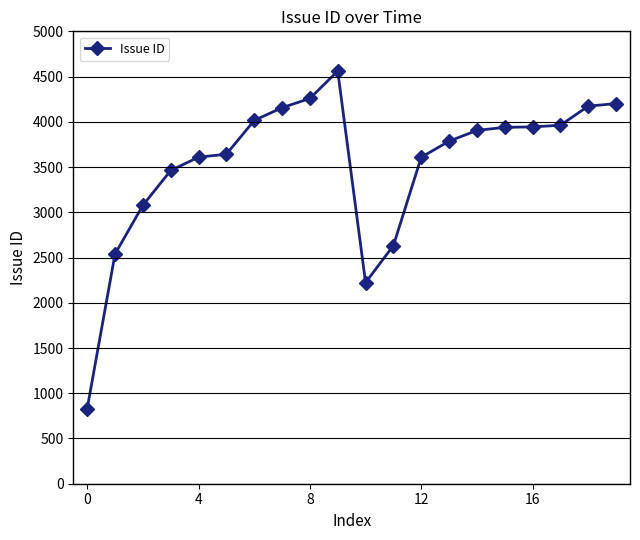

What is the minimum value shown in the chart?

831